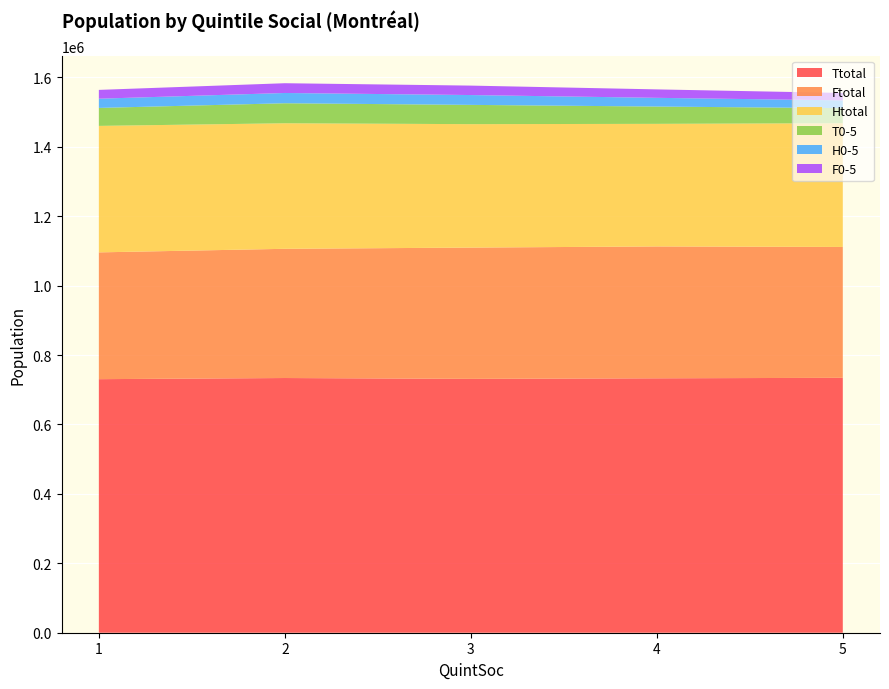

Reading left to right, transcribe all the data shown in this chart.

Ttotal: 730460	733765	731335	732950	734360
Ftotal: 365270	372245	378190	379905	376990
Htotal: 364370	361685	355595	353140	356495
T0-5: 51765	57640	55505	49815	43450
H0-5: 26565	29585	28340	25125	22325
F0-5: 25385	28120	27205	24350	21325